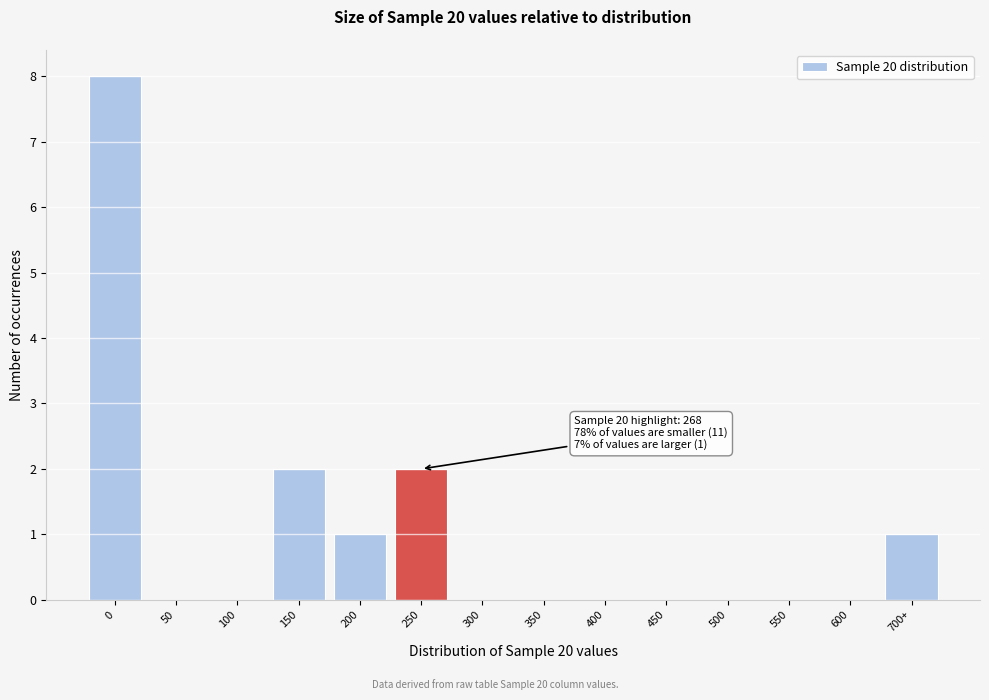

Reading left to right, extract all data points from this chart.

0=8	50=0	100=0	150=2	200=1	250=2	300=0	350=0	400=0	450=0	500=0	550=0	600=0	700+=1